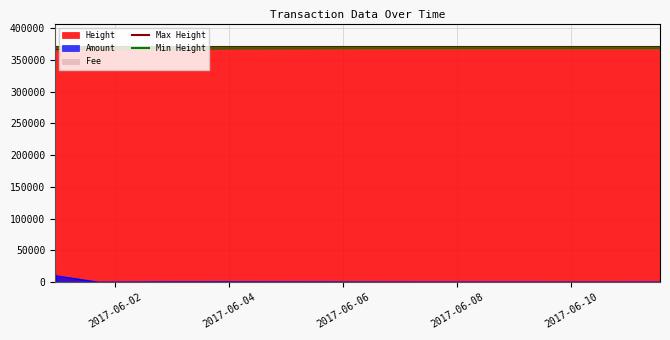

Between 2017-06-04 and 2017-06-02, which is larger?

2017-06-04